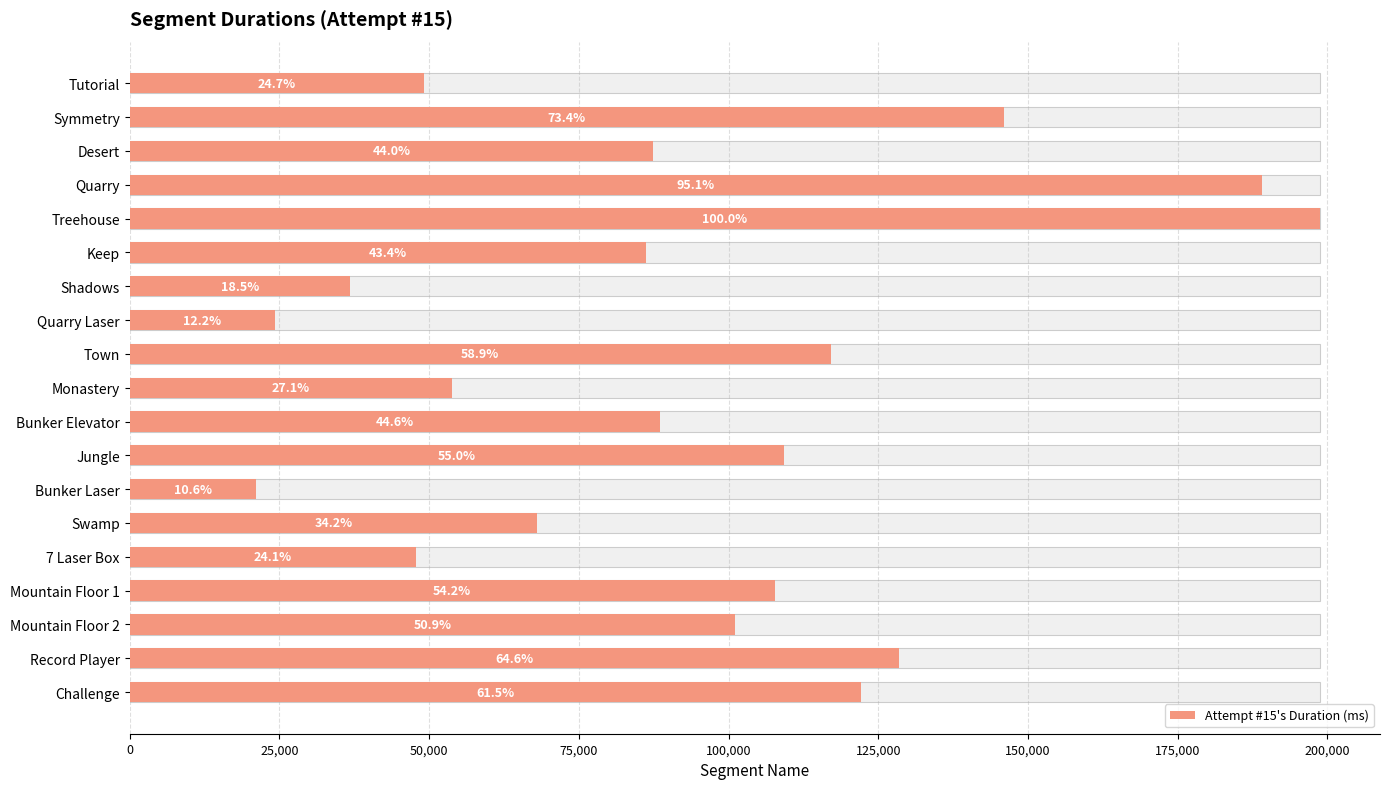

How many bars are there in total?

19